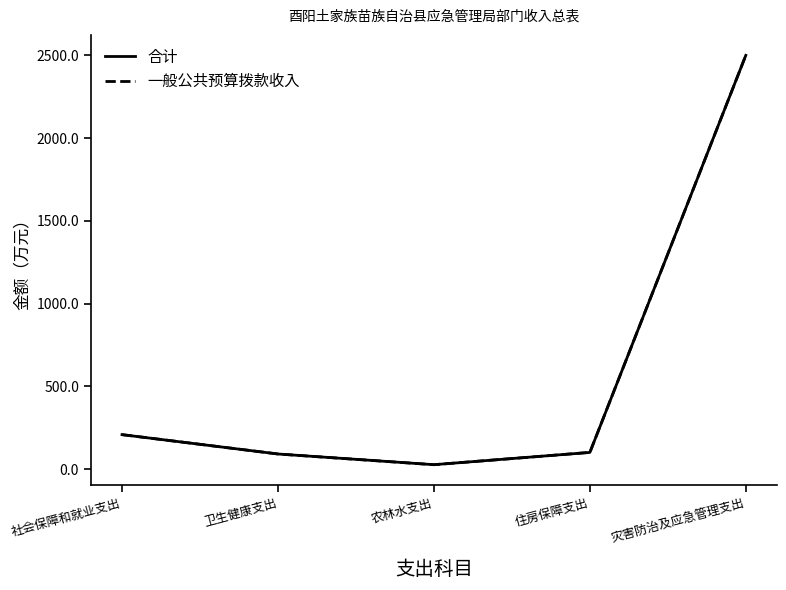

At 卫生健康支出, list the series in order from largest to smallest.

合计, 一般公共预算拨款收入